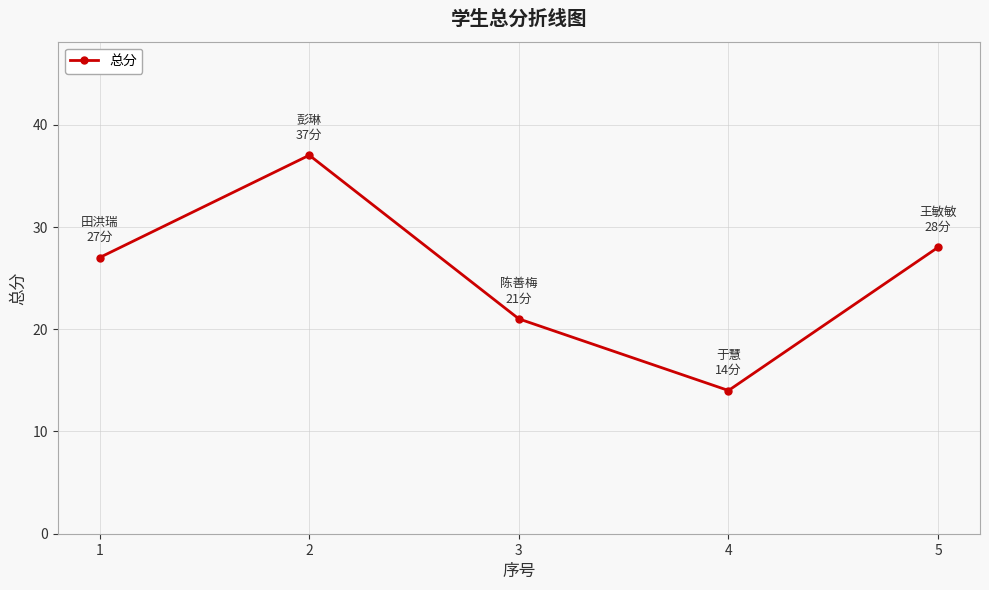

At which category does the chart reach its minimum across all series?

4